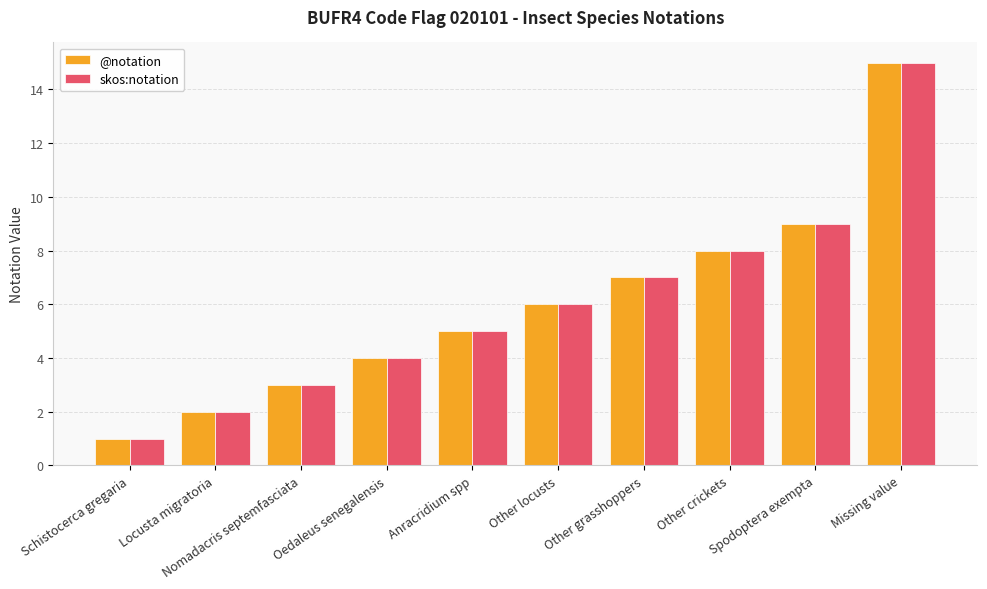

Reading right to left, extract all data points from this chart.

@notation: 15	9	8	7	6	5	4	3	2	1
skos:notation: 15	9	8	7	6	5	4	3	2	1